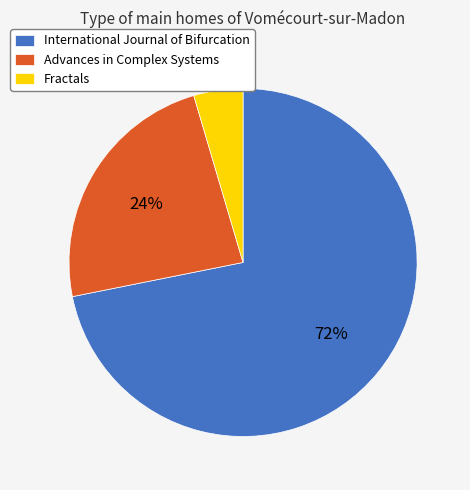

Is there any slice that represents more than half of the pie?

Yes